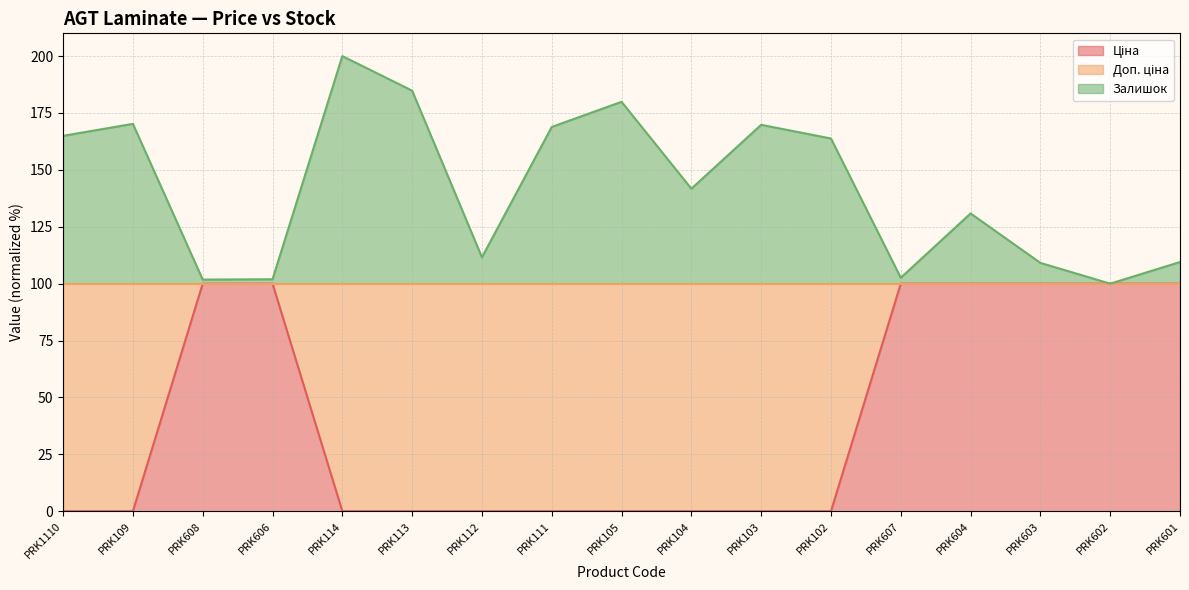

Reading left to right, transcribe all the data shown in this chart.

Ціна: 0.0	0.0	100.0	100.0	0.0	0.0	0.0	0.0	0.0	0.0	0.0	0.0	100.0	100.0	100.0	100.0	100.0
Залишок: 165.0	170.2	101.8	101.9	200.0	184.8	111.6	168.9	179.9	141.7	169.8	163.8	102.6	130.9	109.1	100.0	109.5